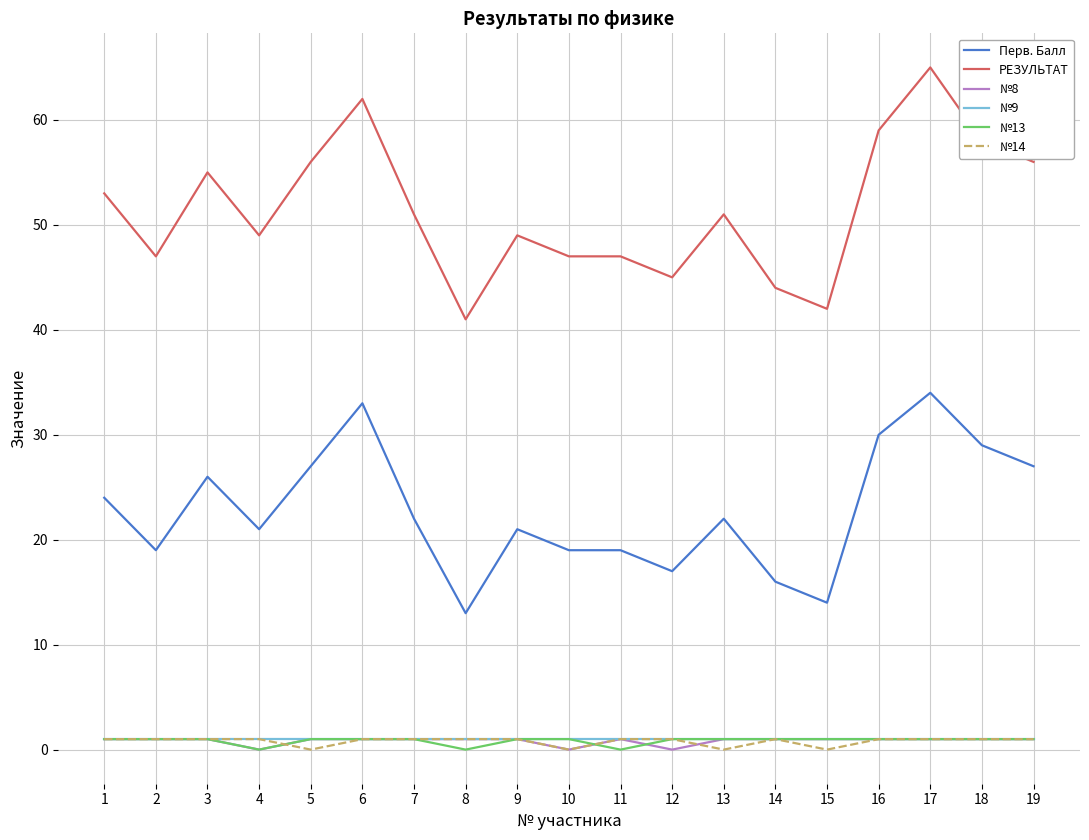

True or false: №8 and Перв. Балл intersect in this chart.

False